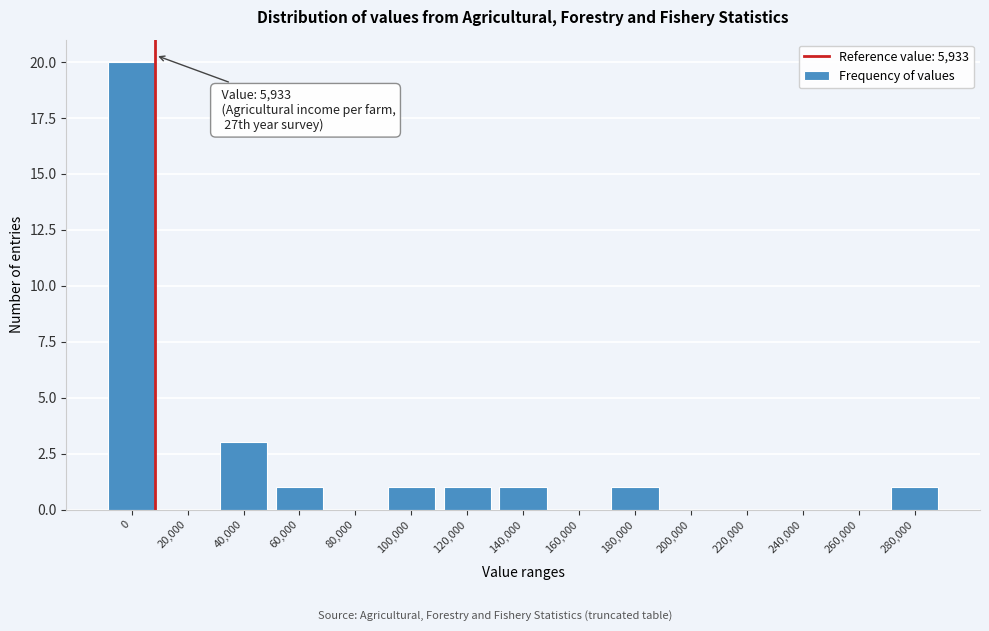

Reading right to left, list all the values displayed in this chart.

280,000=1	260,000=0	240,000=0	220,000=0	200,000=0	180,000=1	160,000=0	140,000=1	120,000=1	100,000=1	80,000=0	60,000=1	40,000=3	20,000=0	0=20